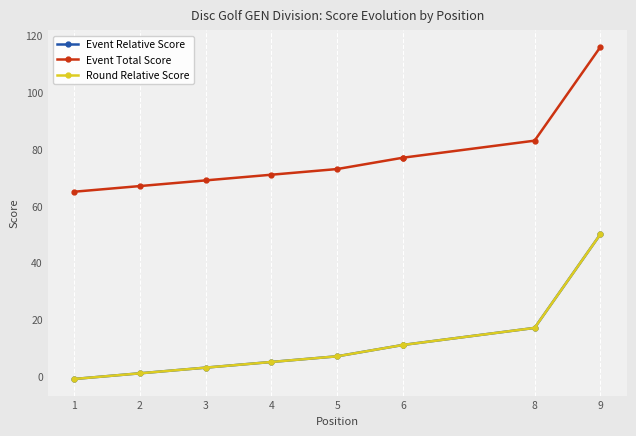

The value of Round Relative Score at 8 is 11. True or false?

False